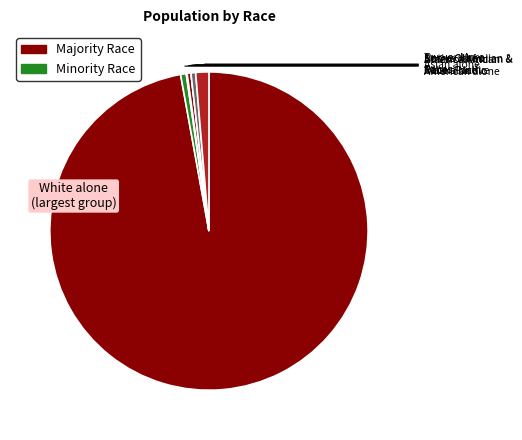

Which category has the biggest portion of the pie?

White alone